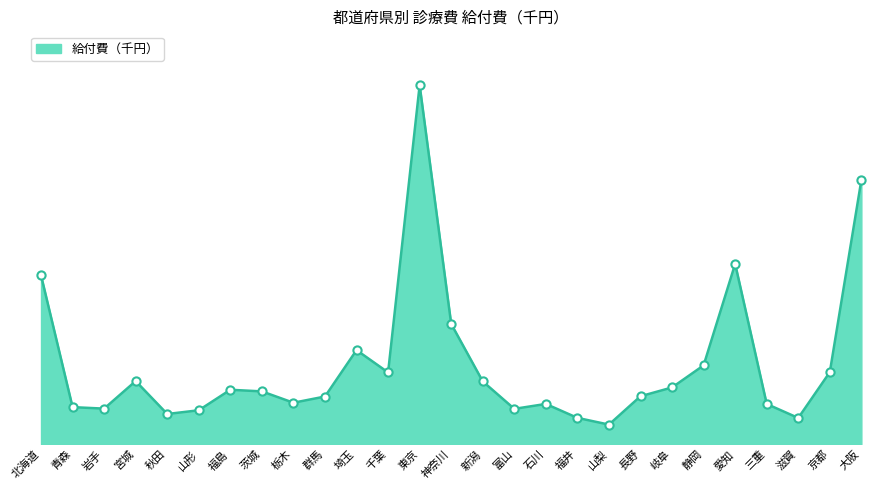

Between 石川 and 群馬, which is larger?

群馬